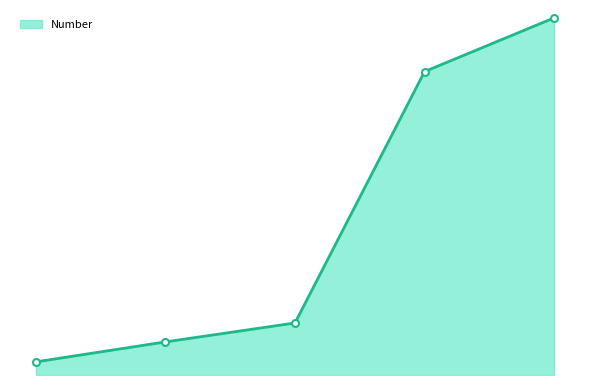

Reading left to right, what are all the values shown in this chart?

91258068	91328483	91395257	92281283	92470621